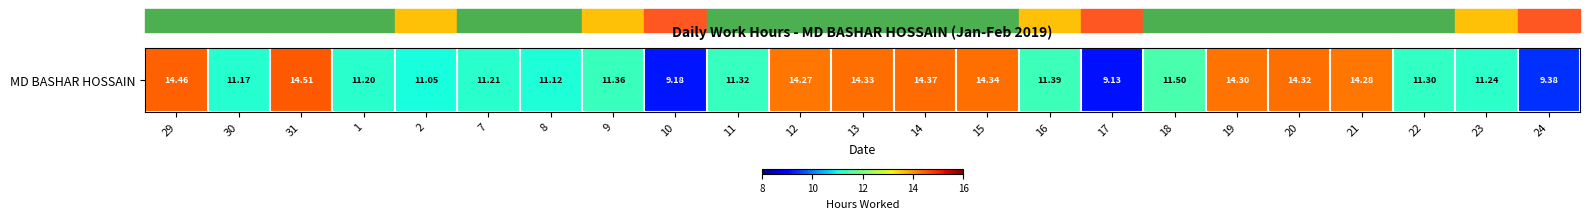

List the labels in order of value, largest first.

31, 29, 14, 15, 13, 20, 19, 21, 12, 18, 16, 9, 11, 22, 23, 7, 1, 30, 8, 2, 24, 10, 17